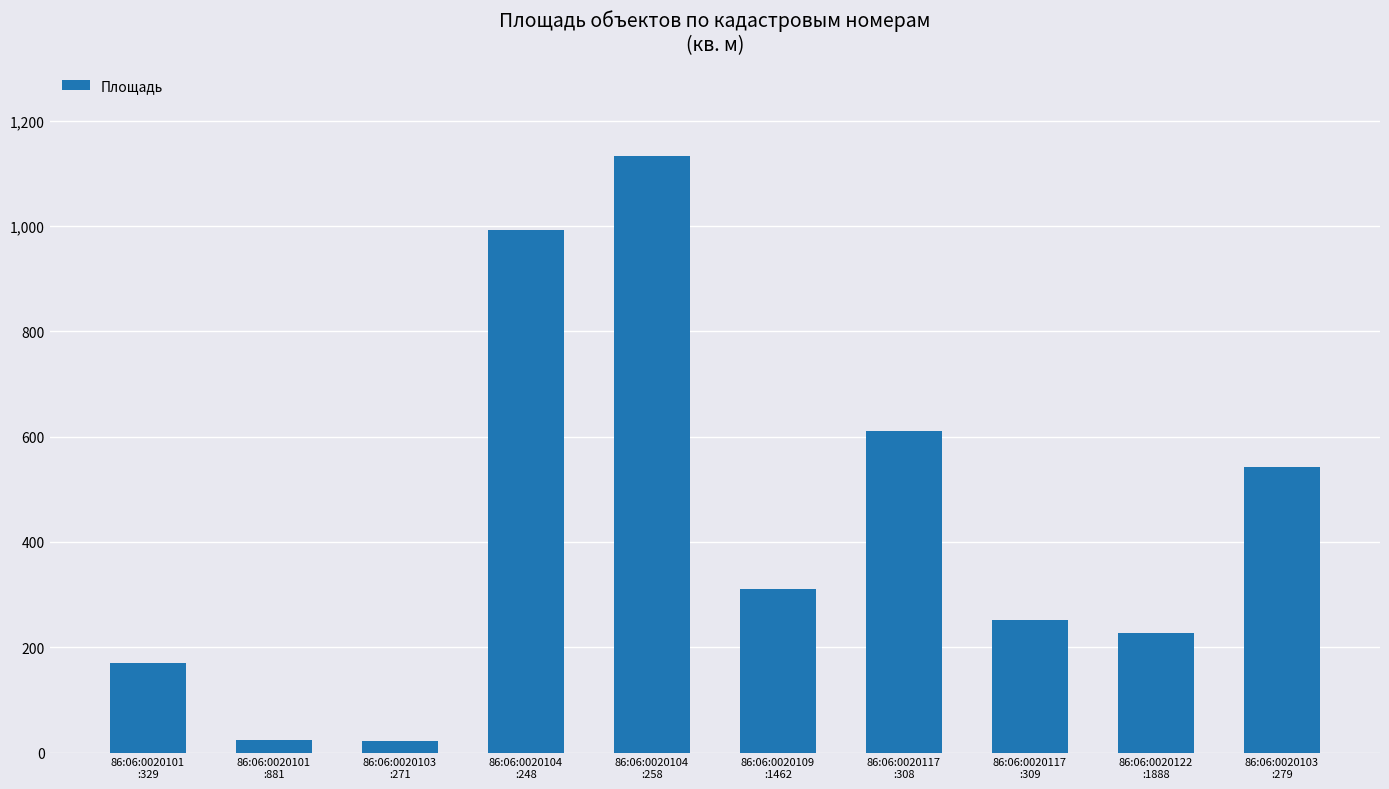

What is the average value?

428.4